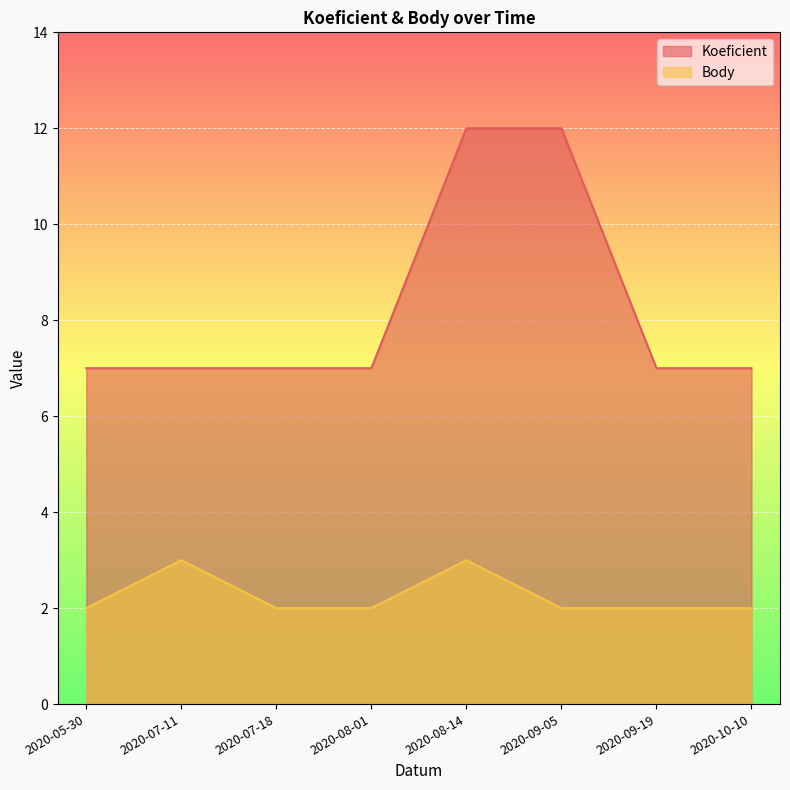

List the series in order of their peak value, lowest first.

Body, Koeficient